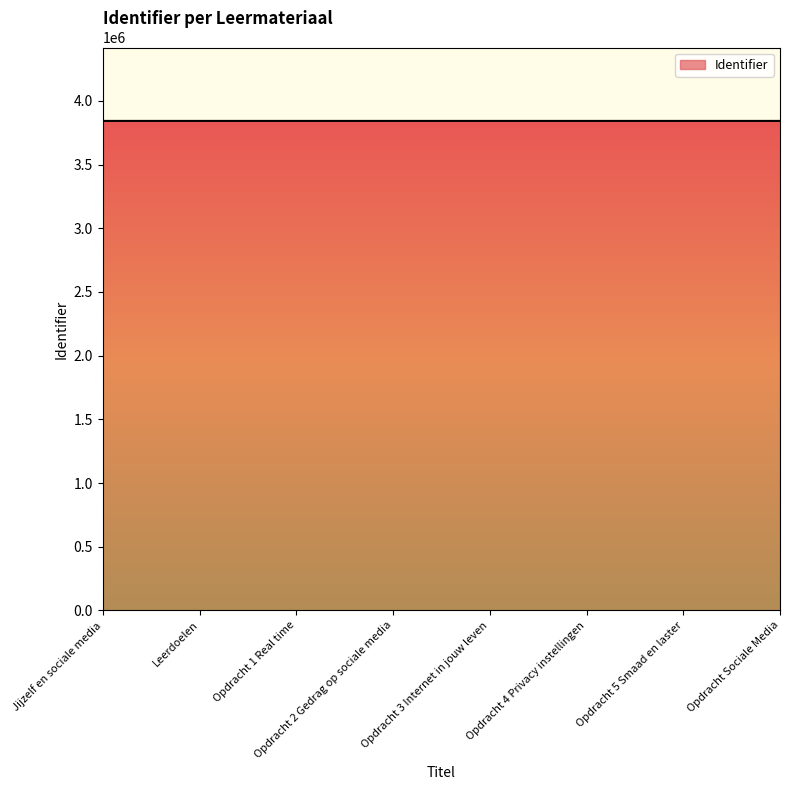

True or false: the data shows 5057160 at Opdracht 1 Real time.

False